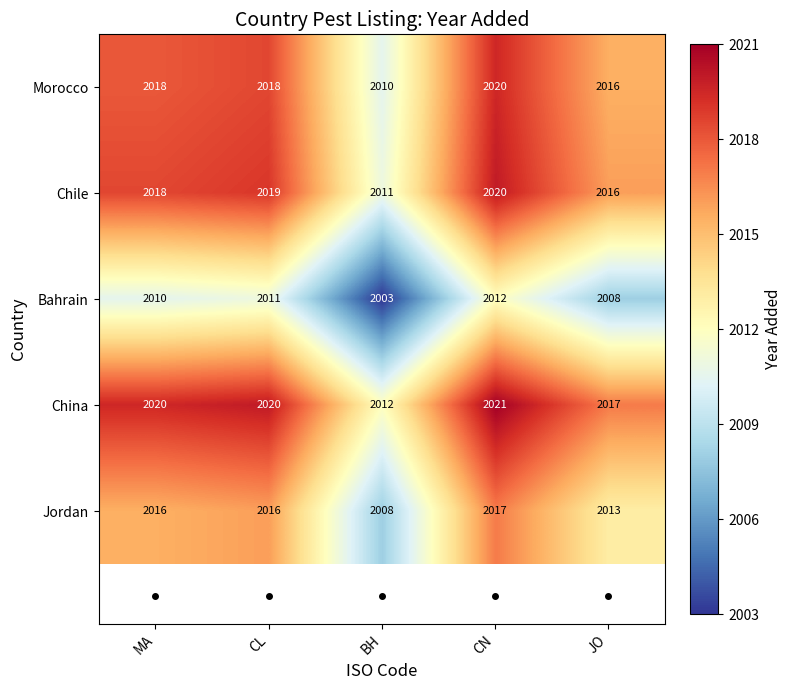

Which series has the largest total across all categories?

China